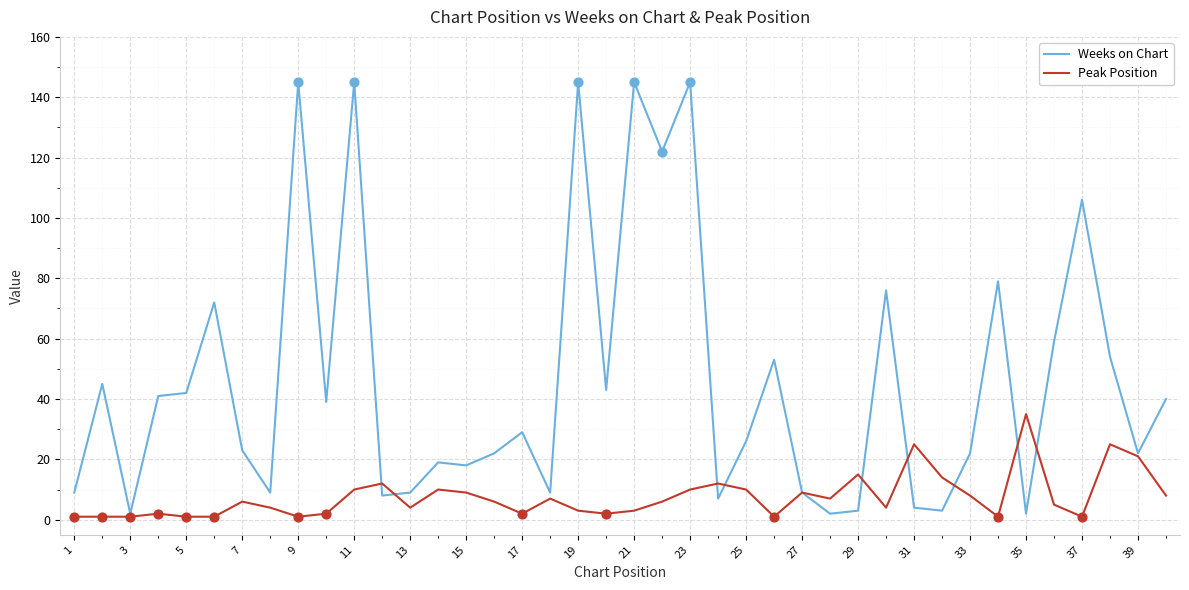

What are all the series names shown in the legend?

Weeks on Chart, Peak Position